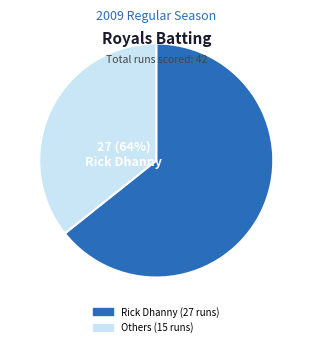

What is the largest slice in the pie chart?

Rick Dhanny